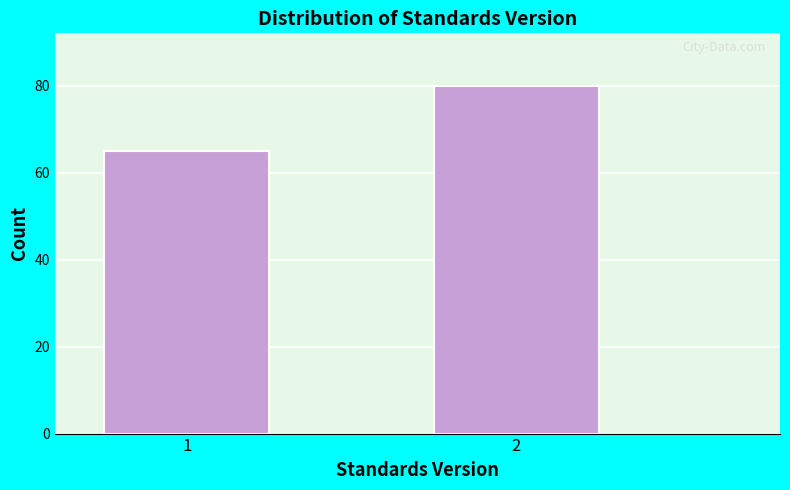

Reading right to left, transcribe all the data shown in this chart.

2=80	1=65